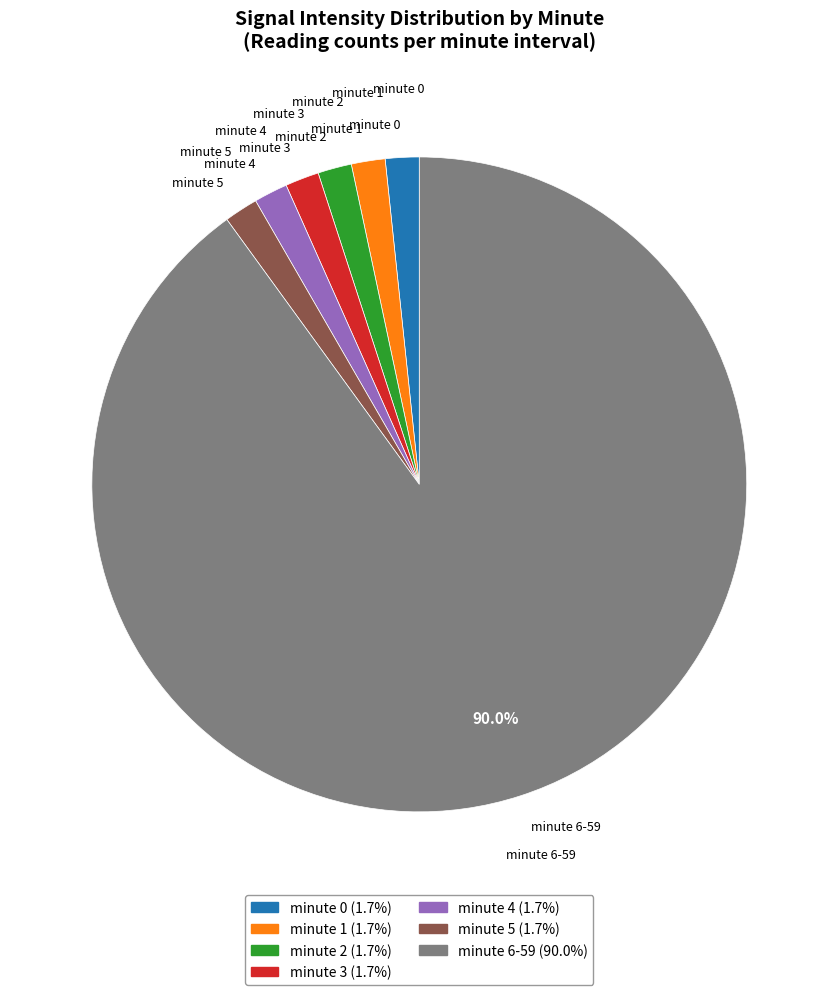

Is there a majority slice in this chart?

Yes